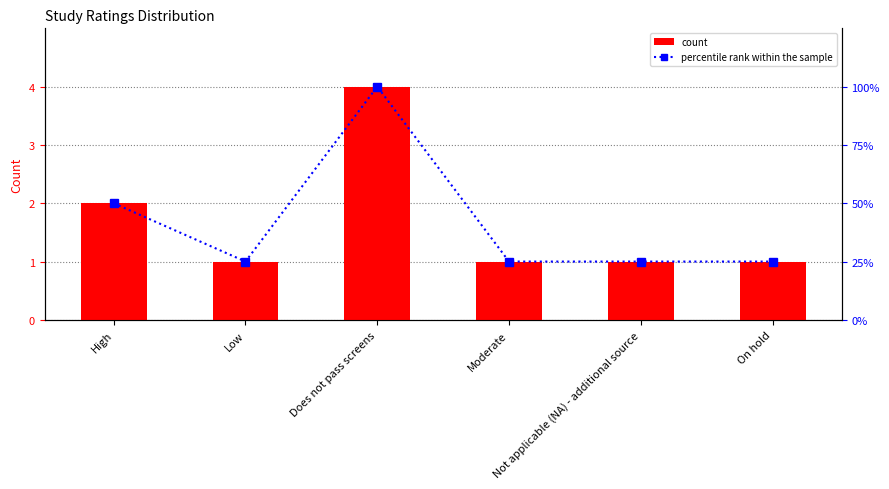

Which series has the largest range (max minus min)?

count